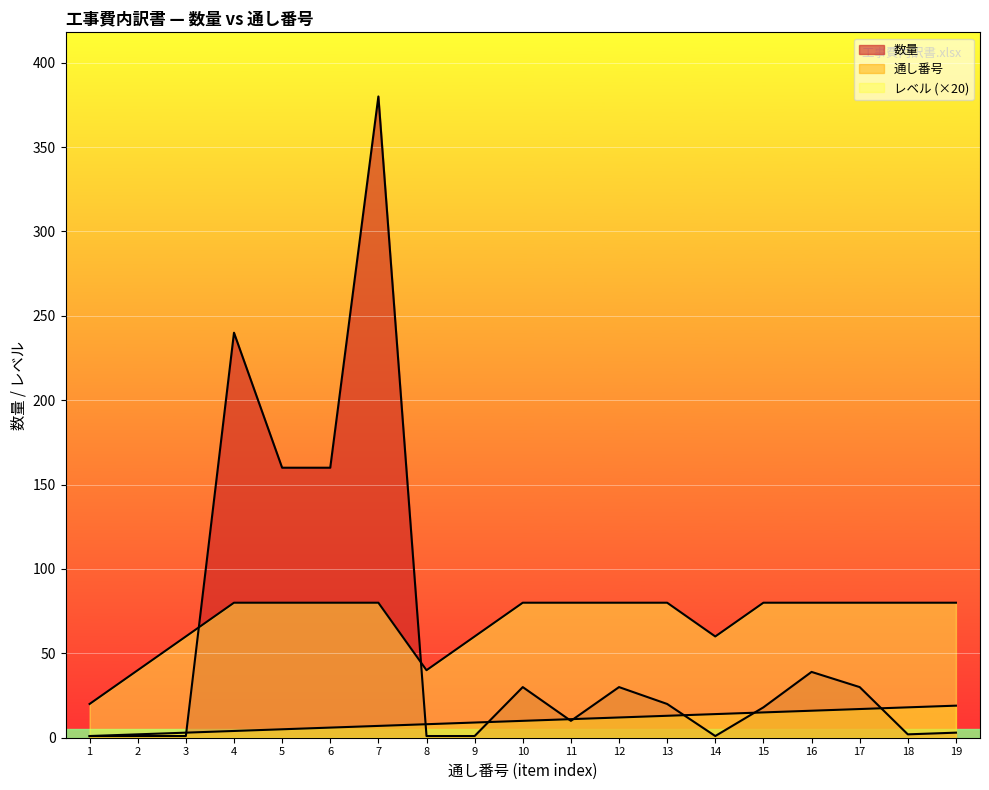

The レベル series shows 18 at 6. True or false?

False